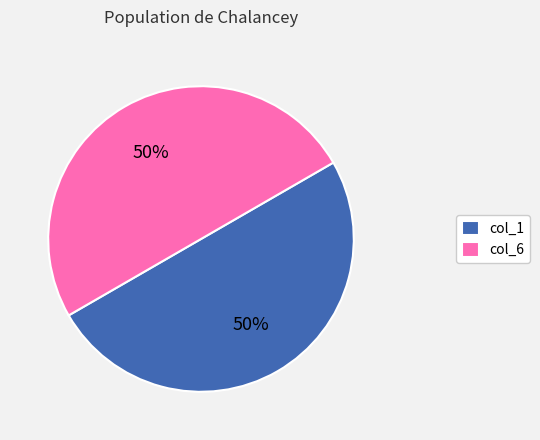

The col_1 slice represents 50% of the pie. True or false?

True